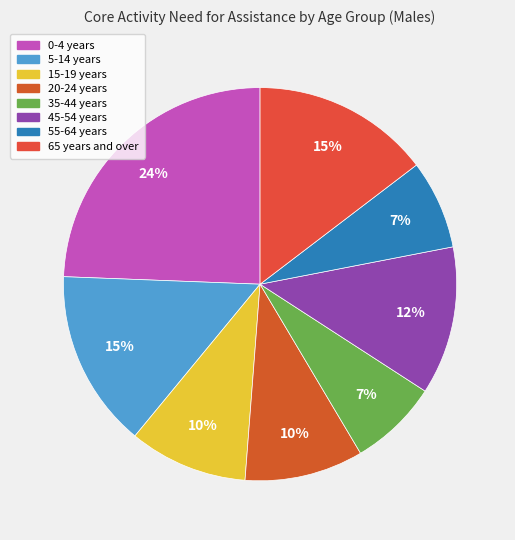

True or false: 0-4 years accounts for 34% of the total.

False